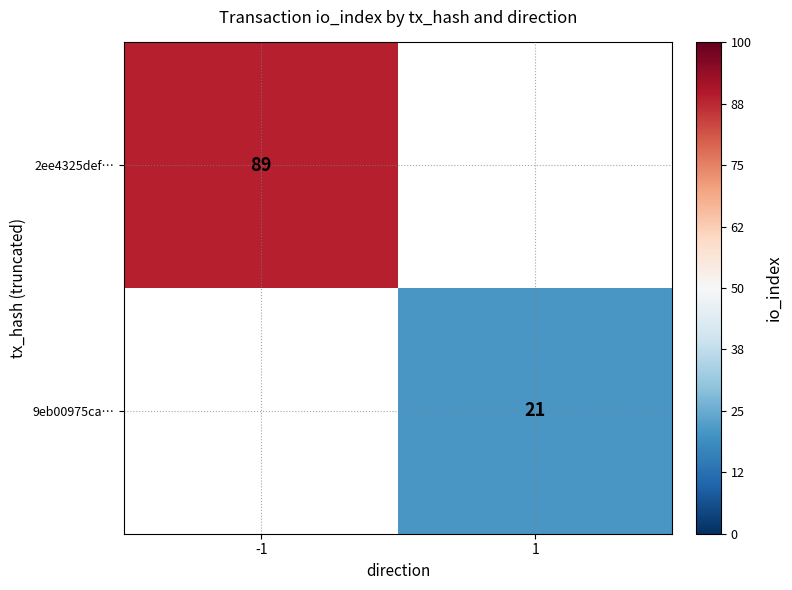

Is it true that 9eb00975ca… equals 33 at 1?

False